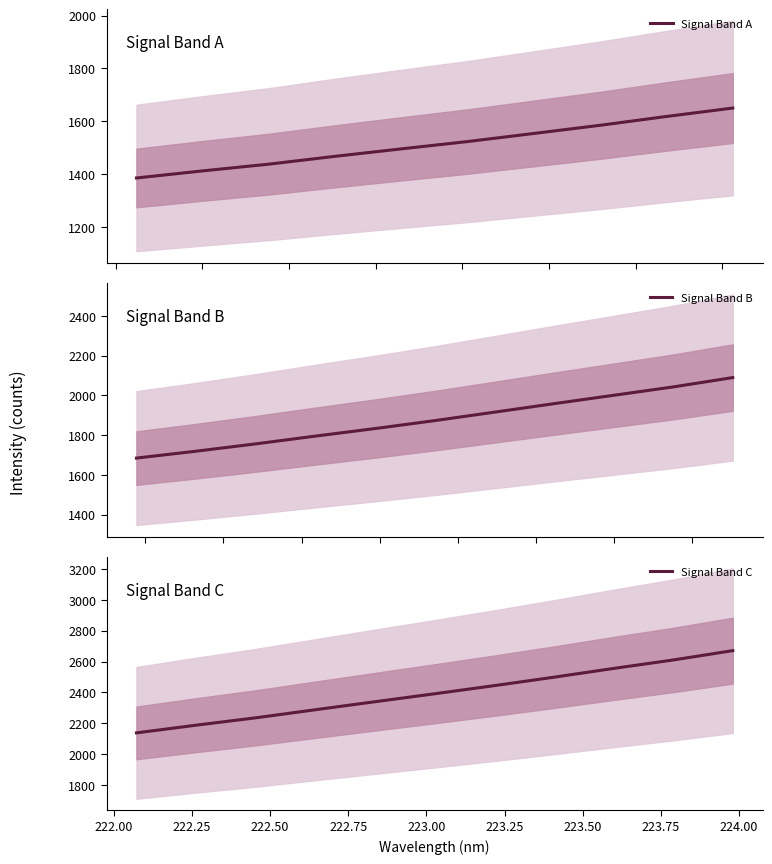

What is the value of the y point at the 26th from the left?

2339.3